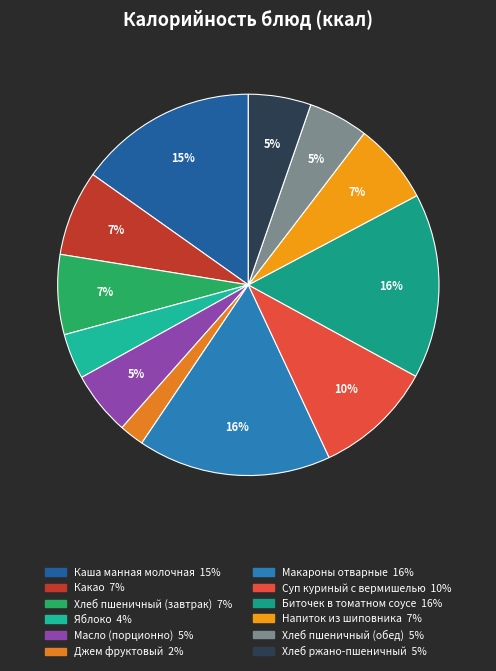

What percentage is the Суп куриный с вермишелью slice, to the nearest percent?

10%